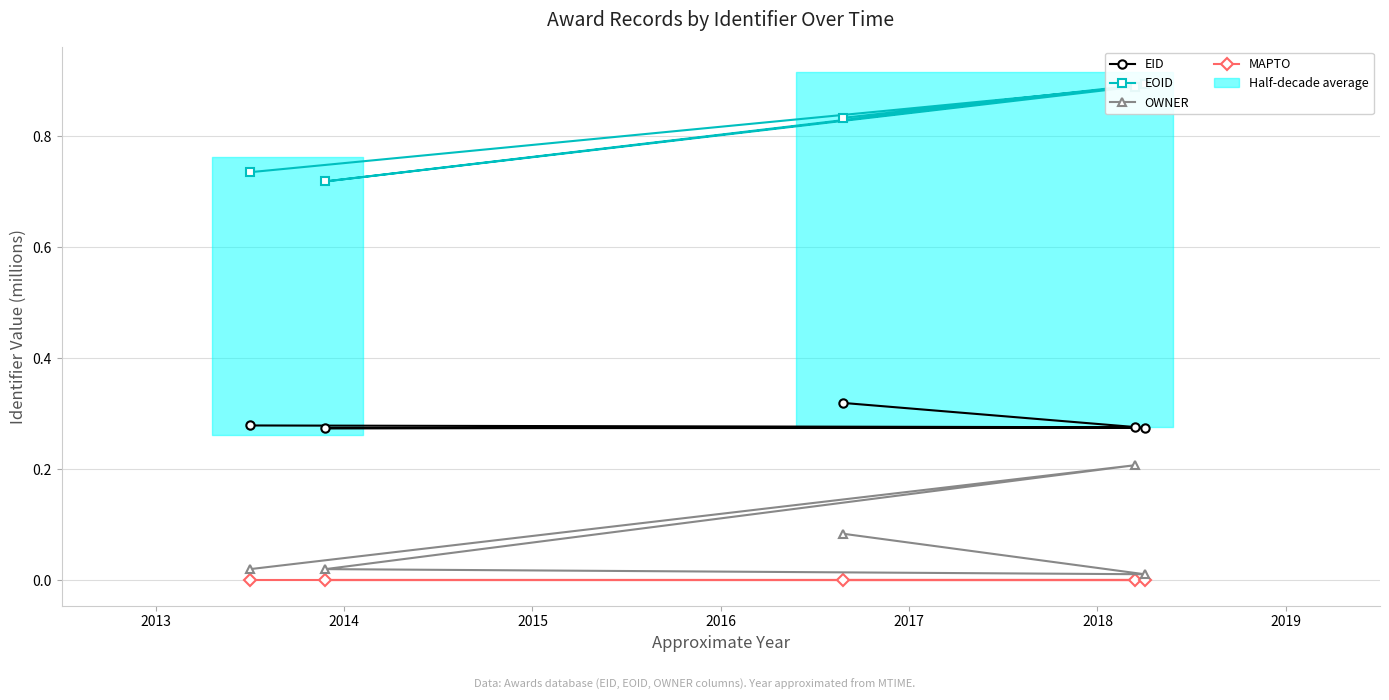

Reading left to right, what are all the values shown in this chart?

EID: 0.3	0.3	0.3	0.3	0.3
EOID: 0.7	0.9	0.7	0.9	0.8
OWNER: 0.0	0.2	0.0	0.0	0.1
MAPTO: 0.0	0.0	0.0	0.0	0.0